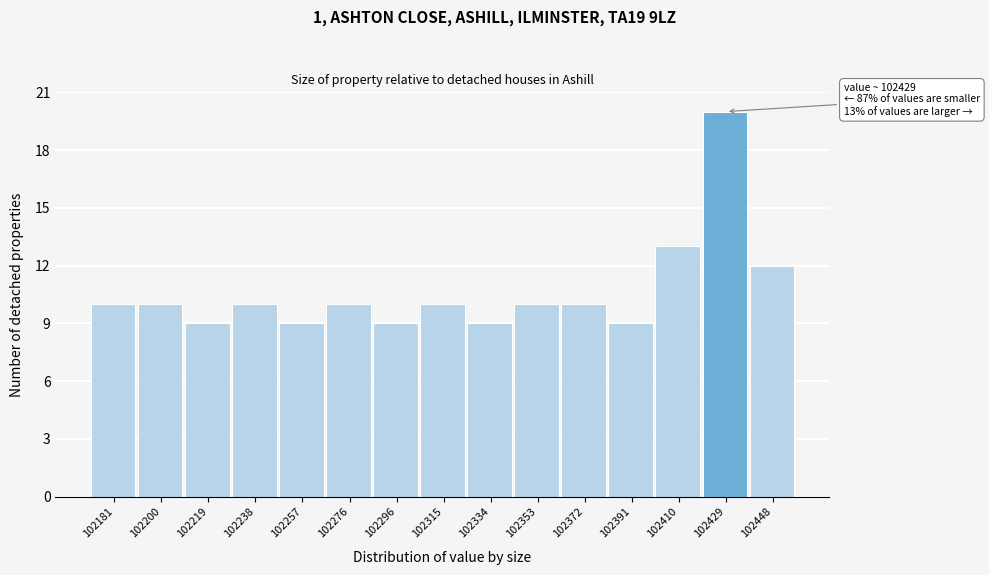

Over which range of the x-axis is the bar tallest?

102420 to 102438